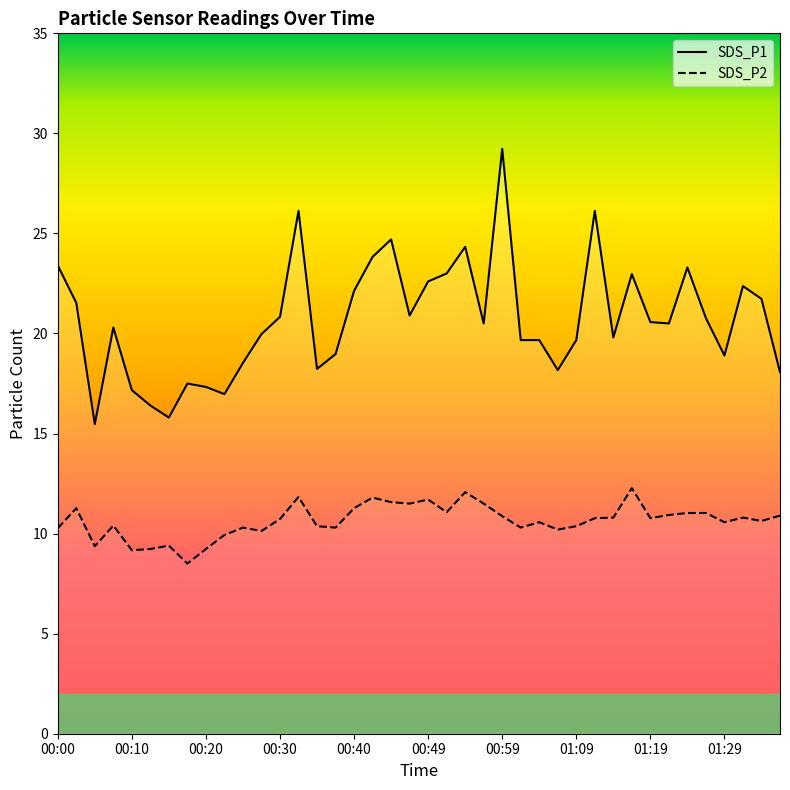

How many lines are shown in the chart?

2